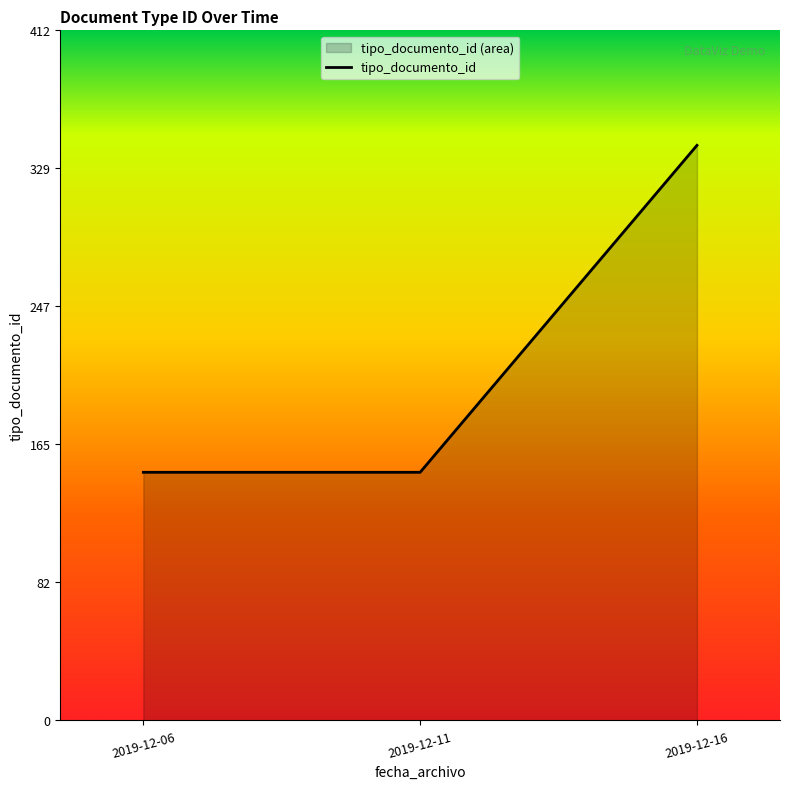

The value at 2019-12-06 is 57. True or false?

False